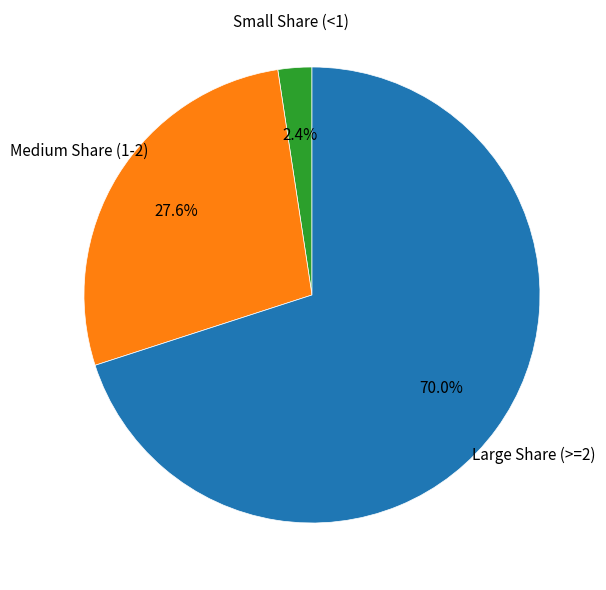

Is there a majority slice in this chart?

Yes